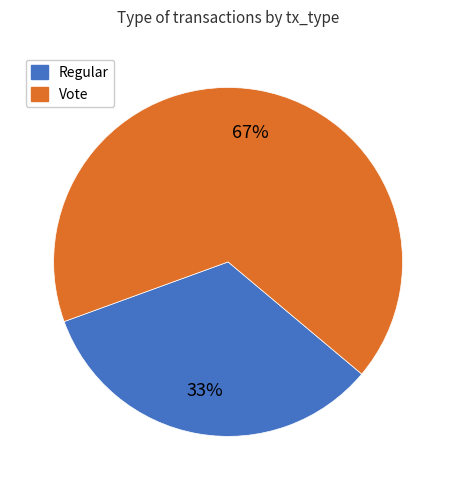

Between Vote and Regular, which is larger?

Vote